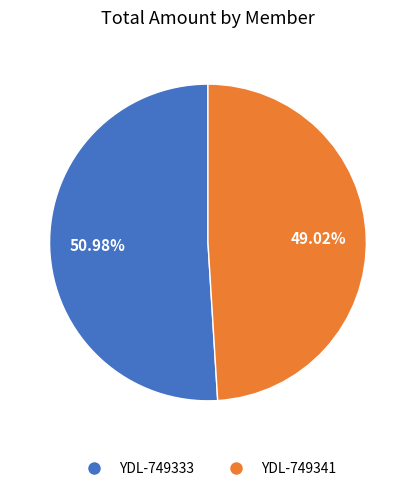

How many segments does this pie chart have?

2